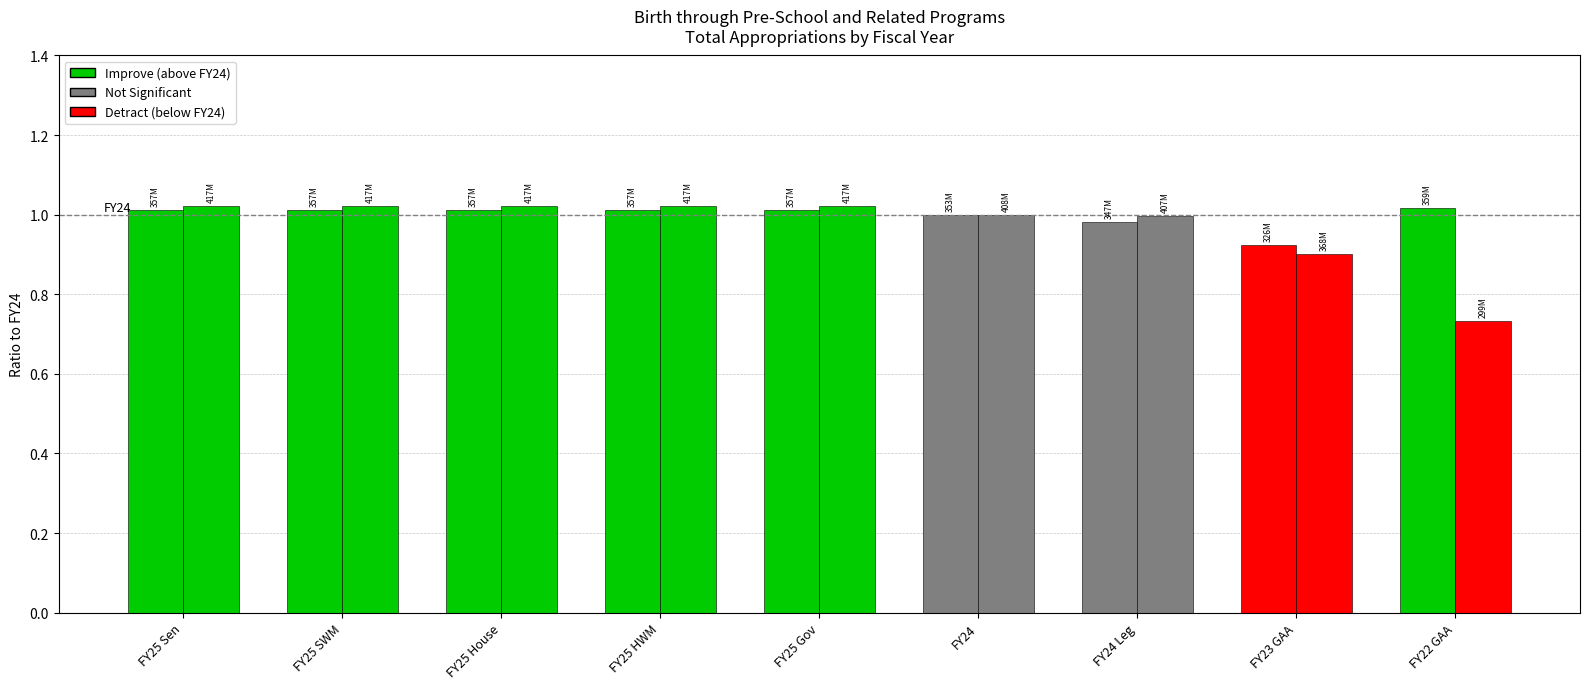

How many categories are shown in the chart?

9